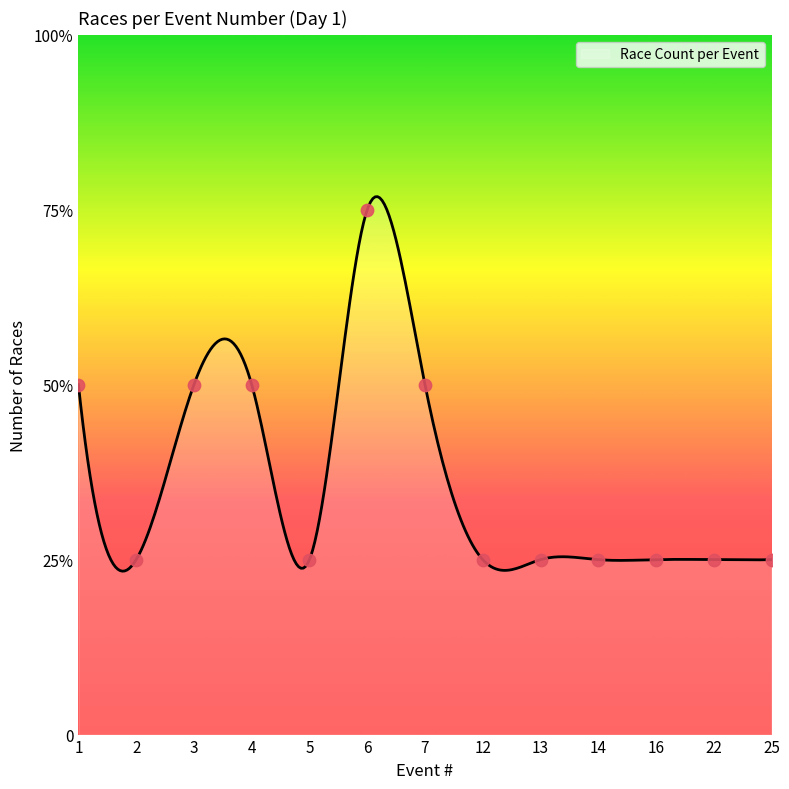

What is the change in value from 2 to 3?

+1